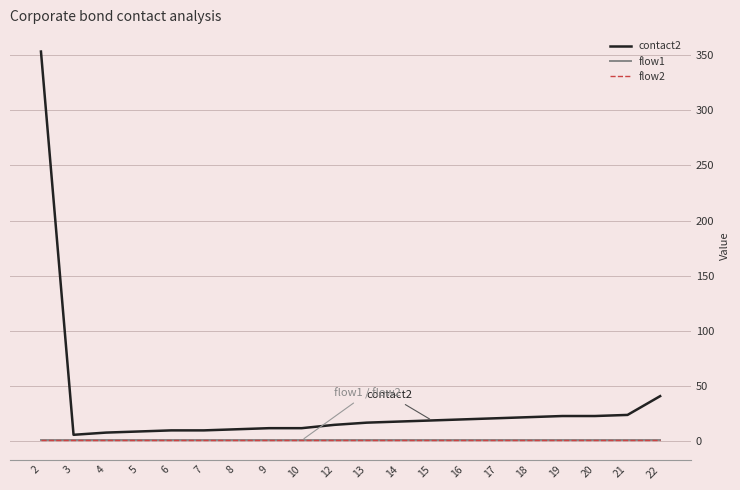

Does the chart have visible grid lines?

Yes